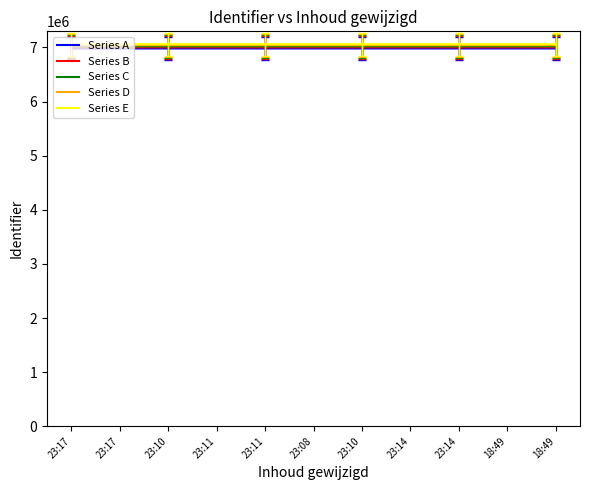

Reading right to left, transcribe all the data shown in this chart.

Series A: 18:49=6980737	18:49=6980736	23:14=6980734	23:14=6980733	23:10=6980731	23:08=6980729	23:11=6980727	23:11=6980726	23:10=6980723	23:17=6980720	23:17=6980718
Series B: 18:49=7000737	18:49=7000736	23:14=7000734	23:14=7000733	23:10=7000731	23:08=7000729	23:11=7000727	23:11=7000726	23:10=7000723	23:17=7000720	23:17=7000718
Series C: 18:49=7020737	18:49=7020736	23:14=7020734	23:14=7020733	23:10=7020731	23:08=7020729	23:11=7020727	23:11=7020726	23:10=7020723	23:17=7020720	23:17=7020718
Series D: 18:49=7040737	18:49=7040736	23:14=7040734	23:14=7040733	23:10=7040731	23:08=7040729	23:11=7040727	23:11=7040726	23:10=7040723	23:17=7040720	23:17=7040718
Series E: 18:49=7060737	18:49=7060736	23:14=7060734	23:14=7060733	23:10=7060731	23:08=7060729	23:11=7060727	23:11=7060726	23:10=7060723	23:17=7060720	23:17=7060718